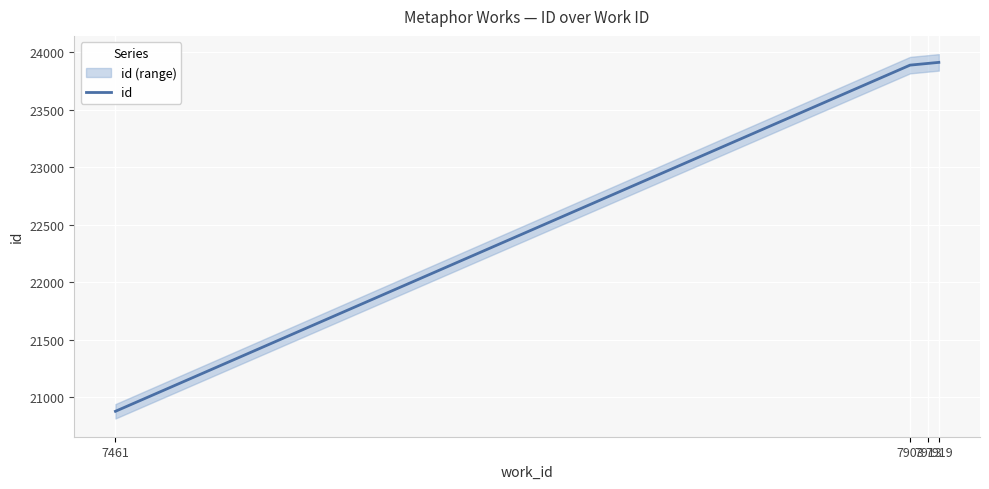

True or false: the data shows 23886 at 7903.

True